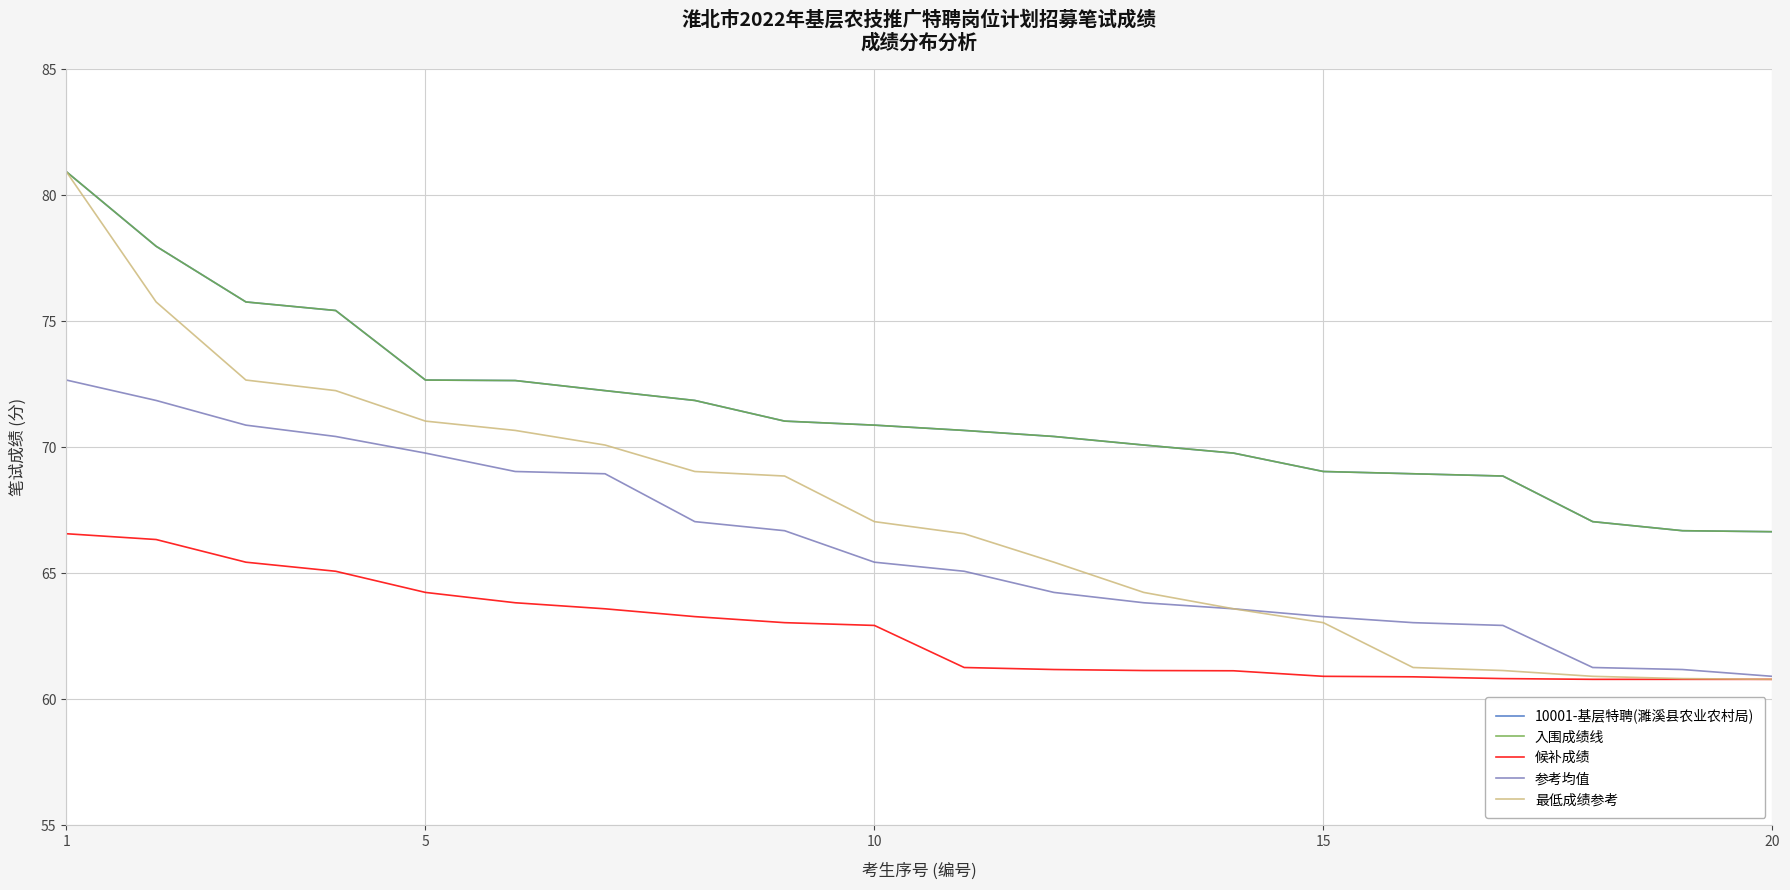

How many lines are shown in the chart?

5